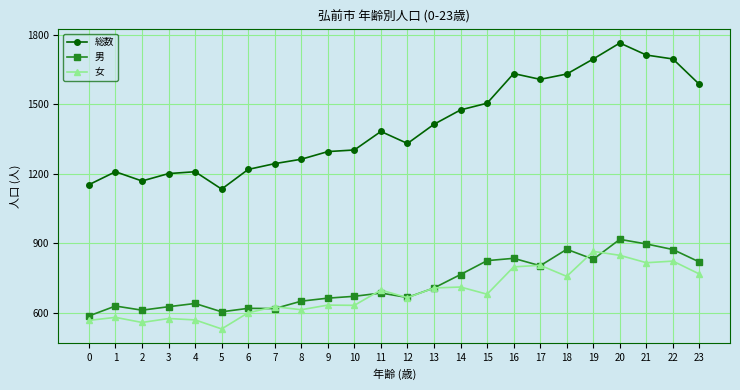

What is the value of the 男 point at the 18th from the left?

803